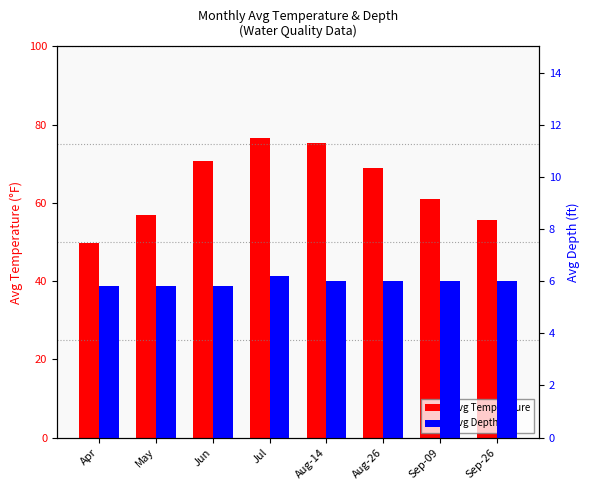

Are the bars horizontal?

No